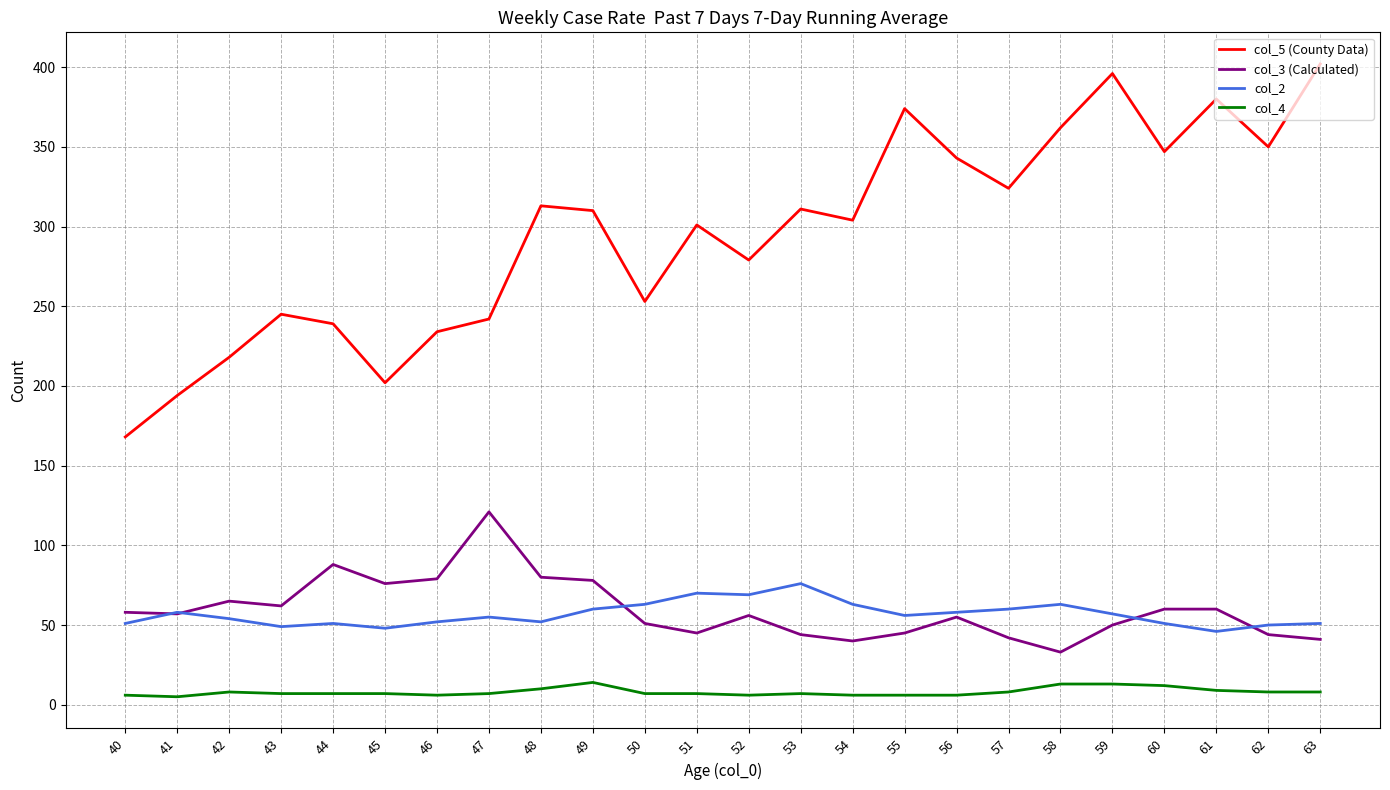

Which series has the largest total across all categories?

col_5 (County Data)